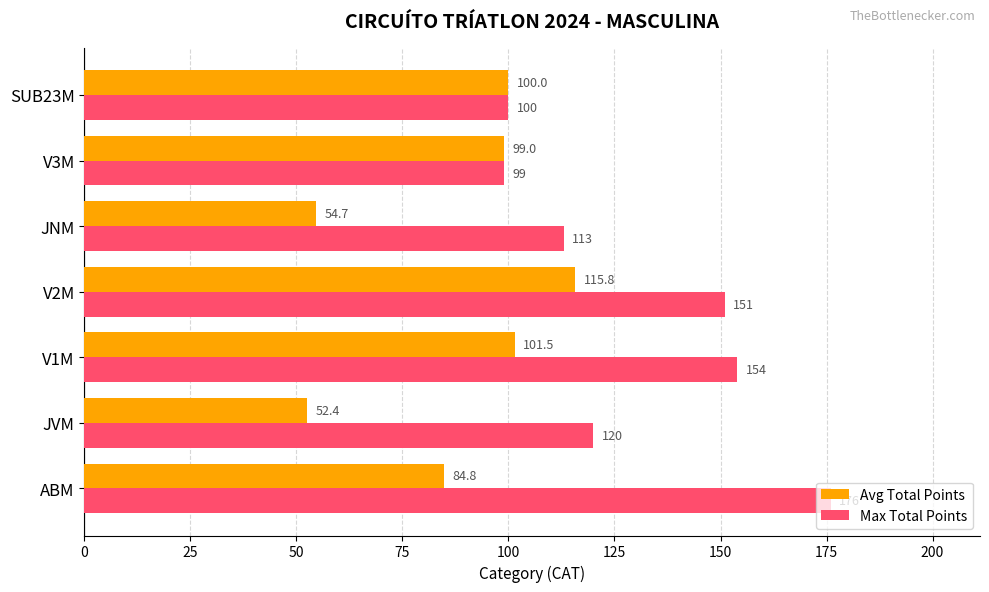

List the series in order of their overall mean, lowest first.

Avg Total Points, Max Total Points